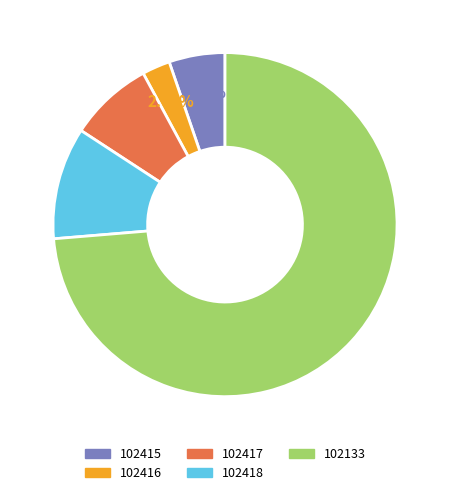

To the nearest percent, what portion does 102415 represent?

5%